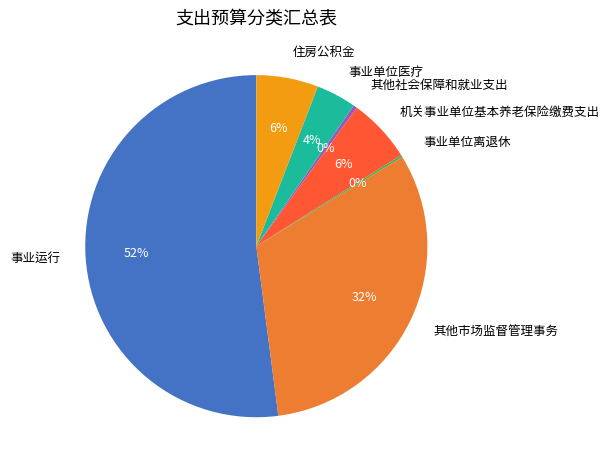

To the nearest percent, what is the difference between the largest and smallest slice percentages?

52%